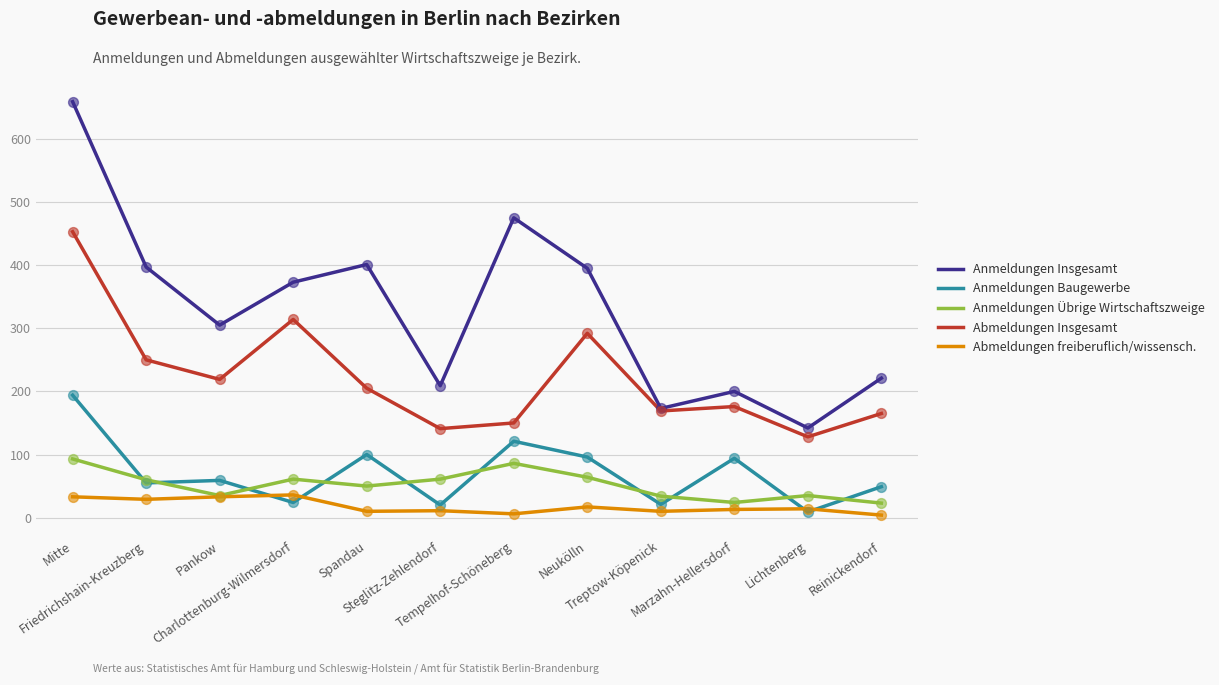

Is the value of Anmeldungen Übrige Wirtschaftszweige at Treptow-Köpenick greater than the value of Abmeldungen Insgesamt at Pankow?

No